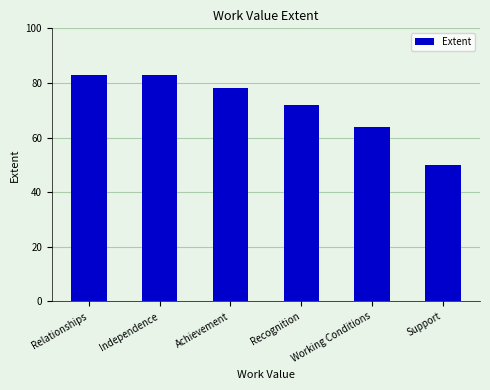

What is the minimum value shown in the chart?

50